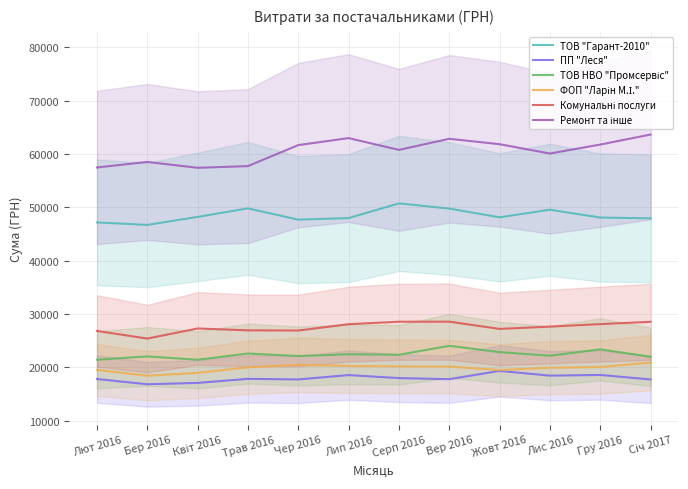

Is it true that ПП "Леся" equals 11704.6 at Гру 2016?

False